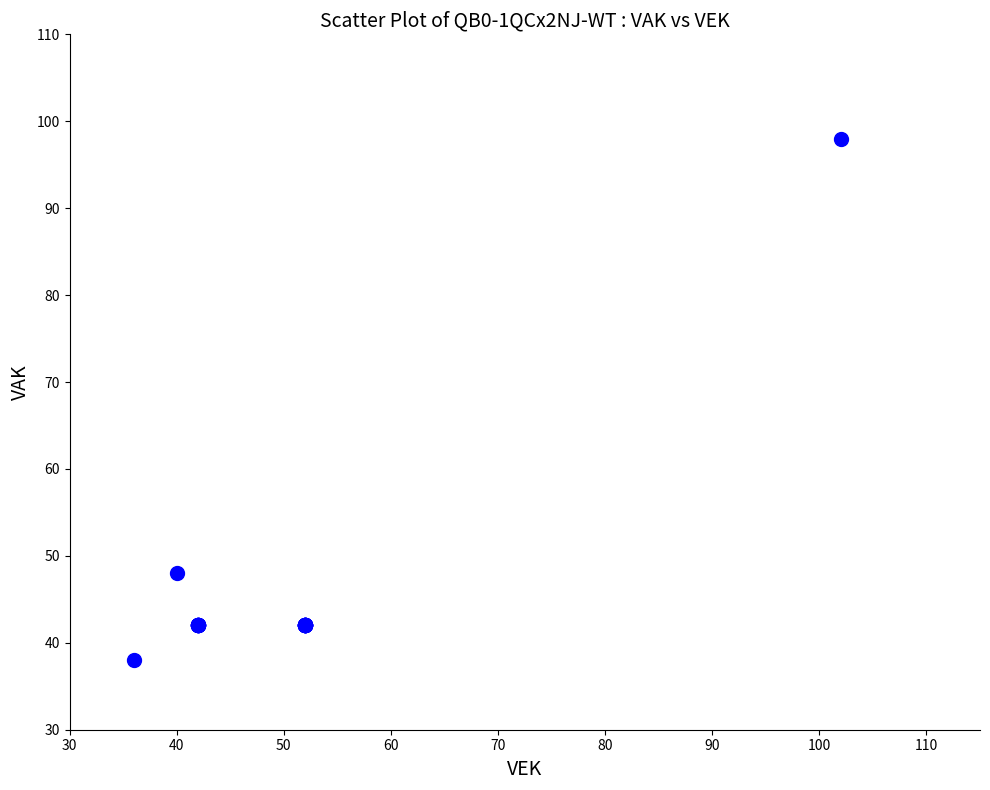

What Y value in the scatter plot is closest to 68?

48